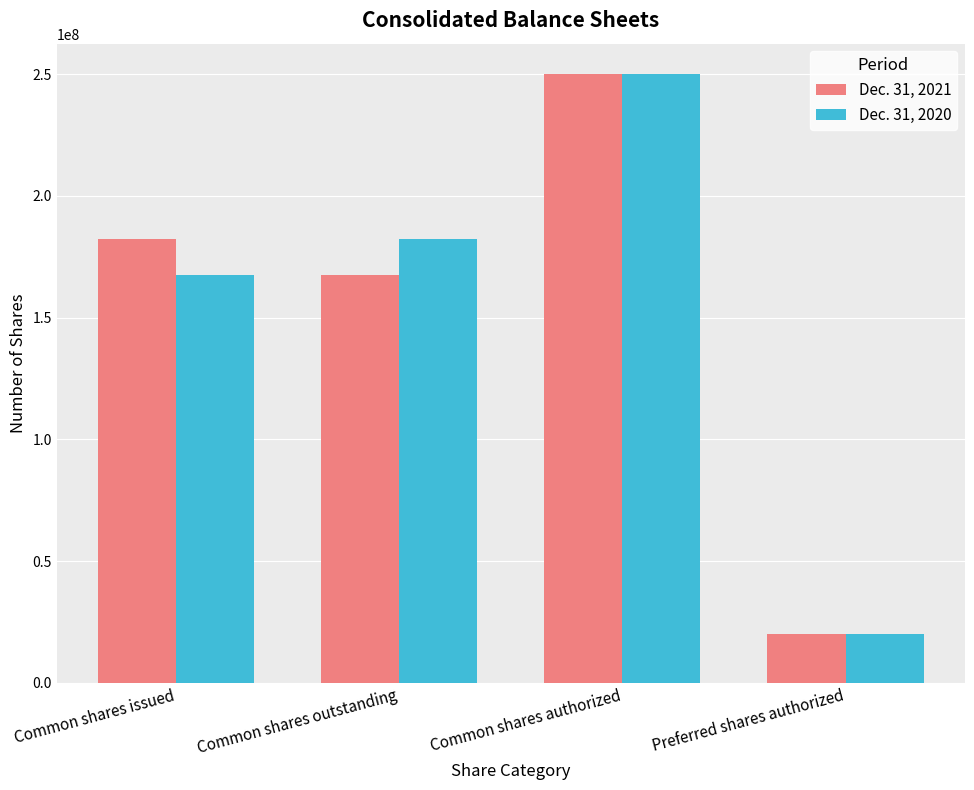

Does the chart contain stacked bars?

No